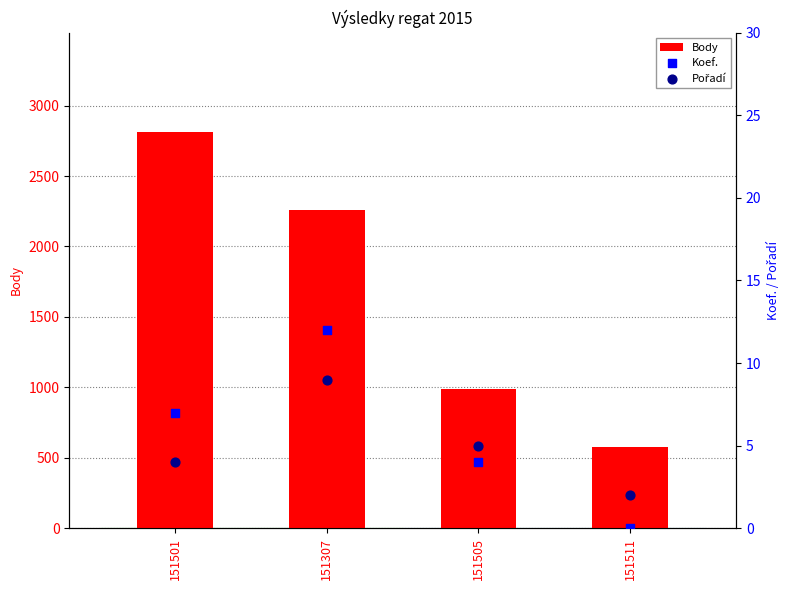

At how many categories does at least one series exceed 2428?

1